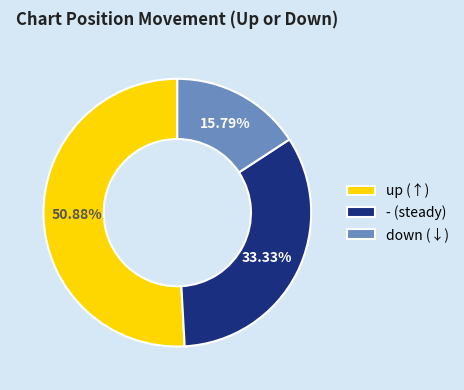

How much of the chart is everything except -?

66.7%